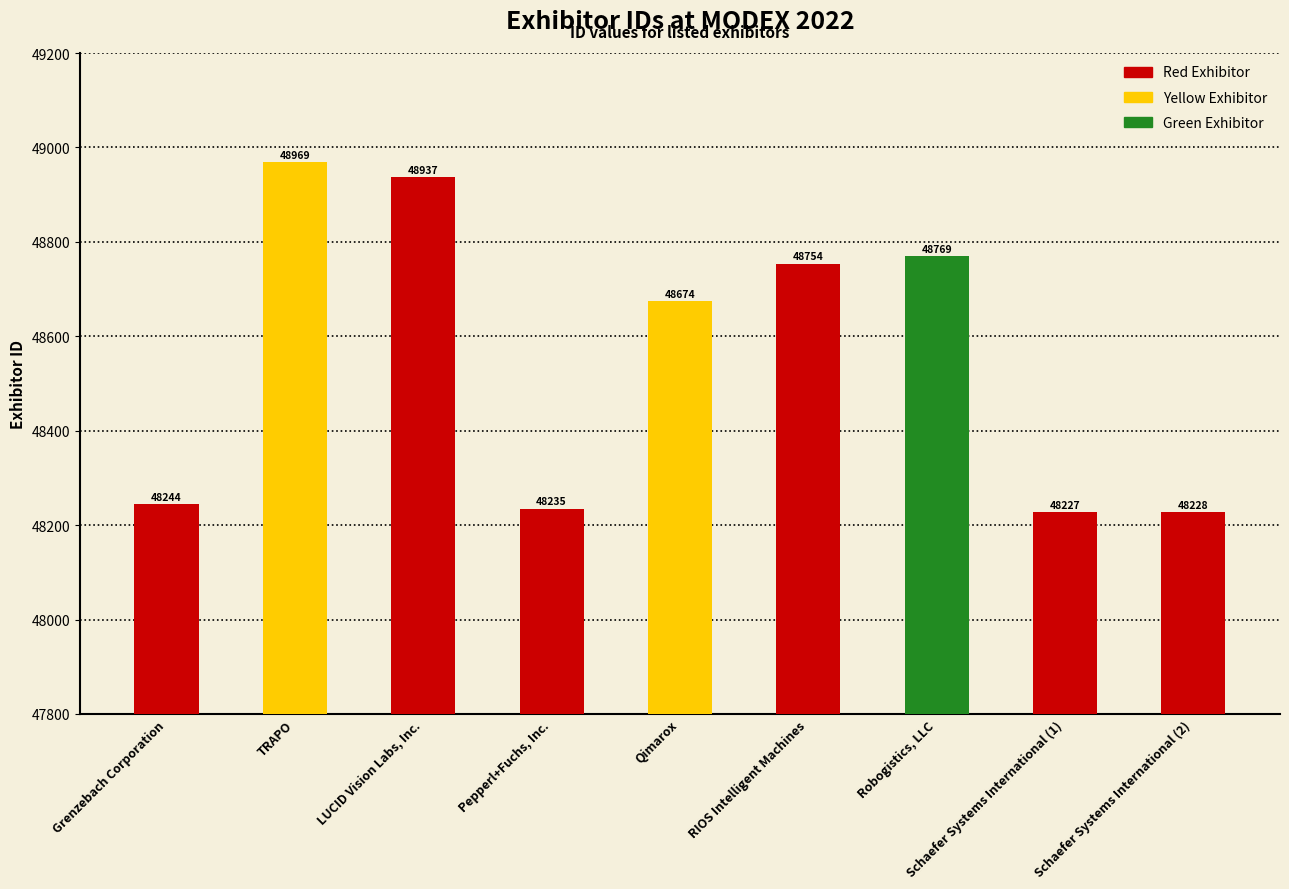

What is the greatest value displayed?

48969